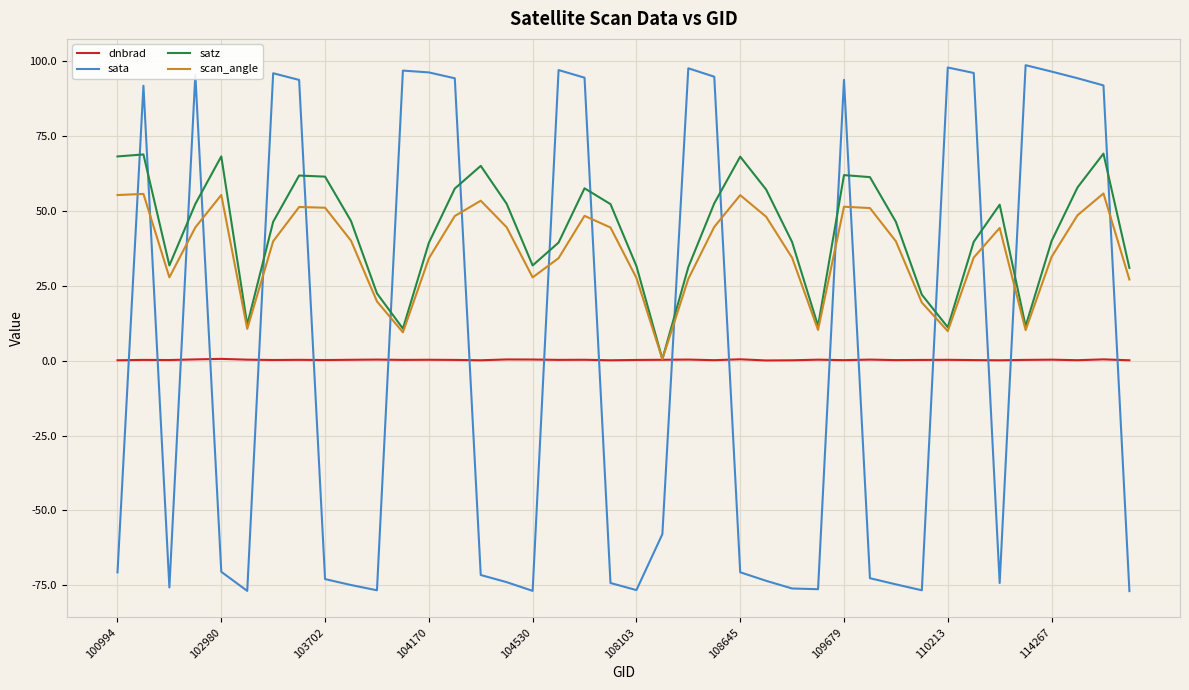

What is the greatest value displayed?

98.7